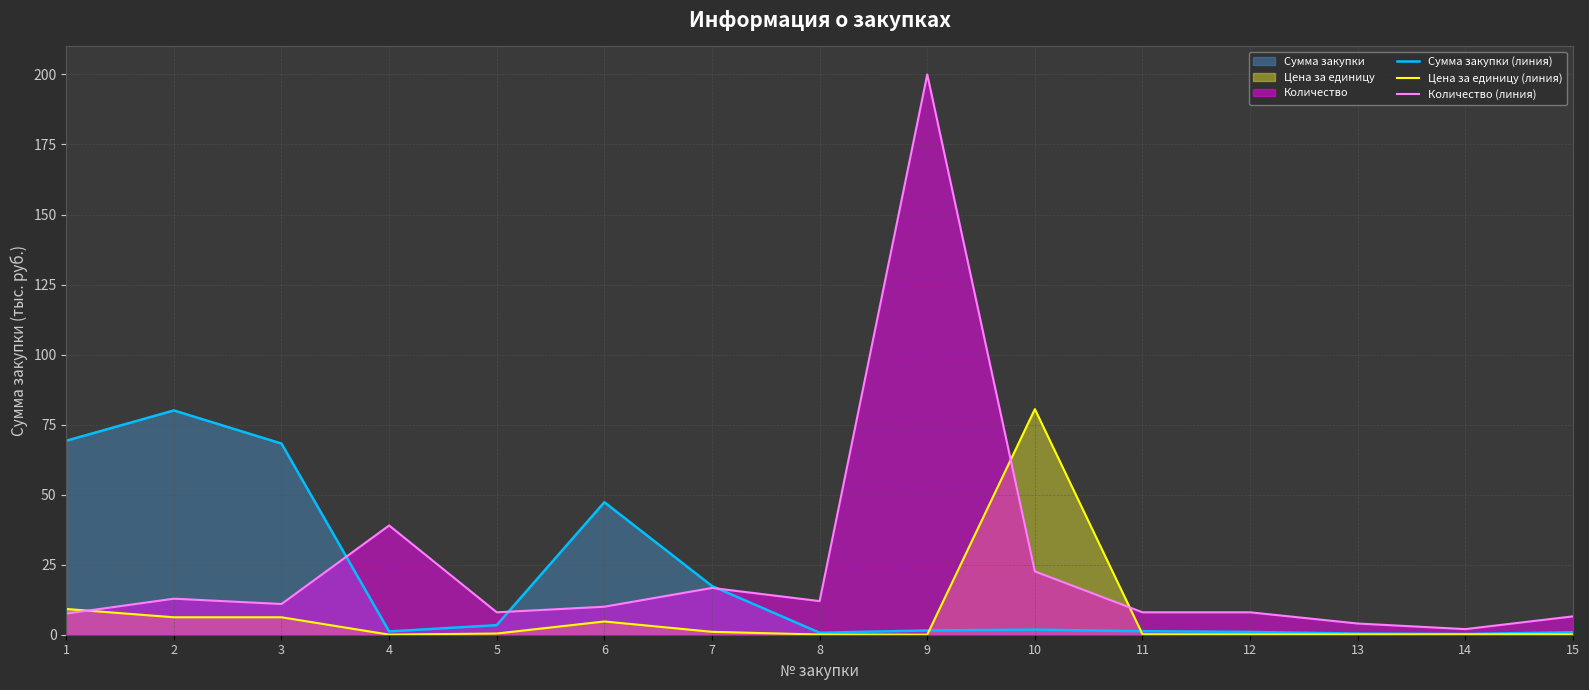

Count the number of data series in this chart.

3